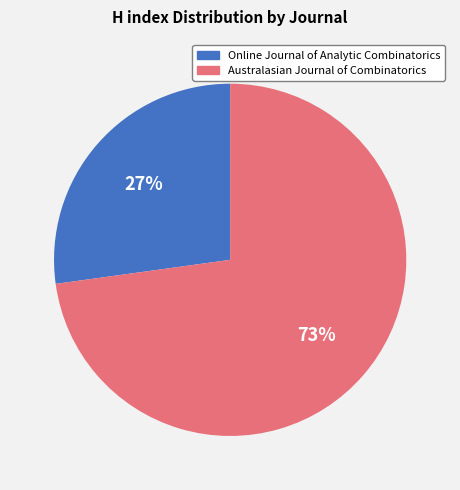

Does Australasian Journal of Combinatorics account for over 50% of the chart?

Yes